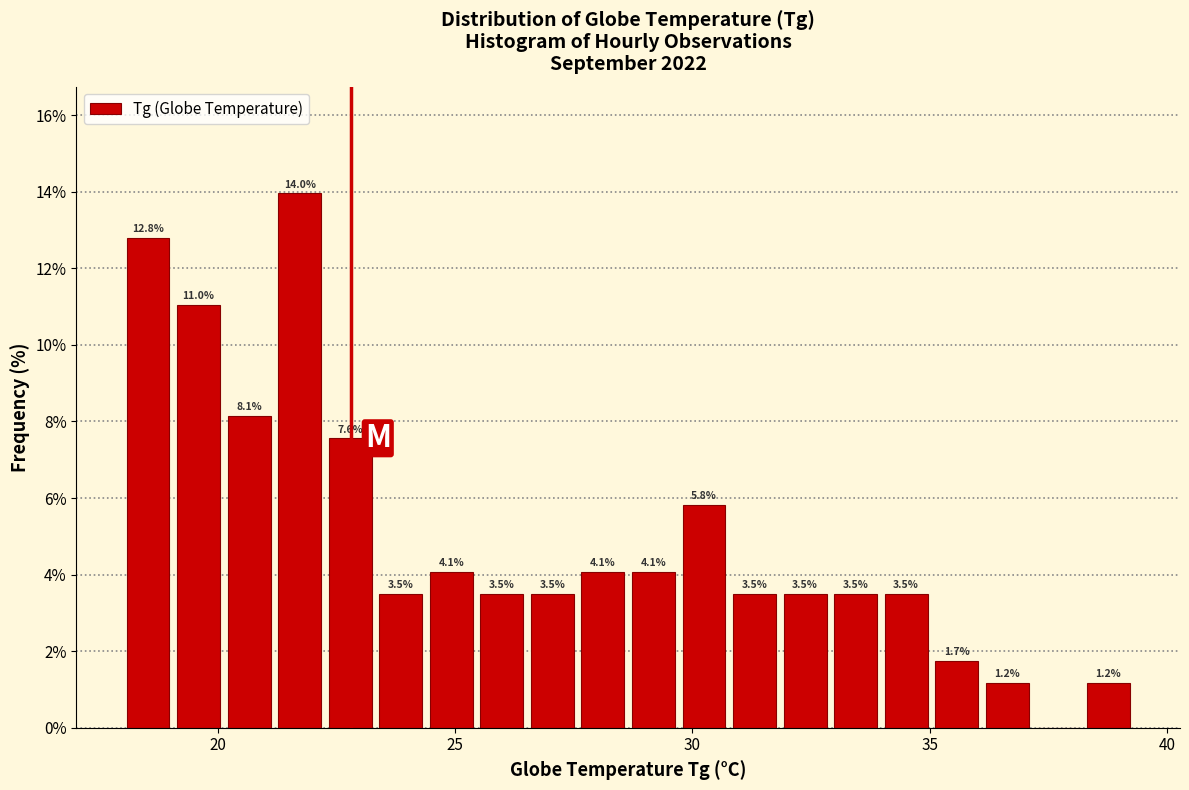

Read against the x-axis, roughly where is the centre of the tallest bar?

21.5